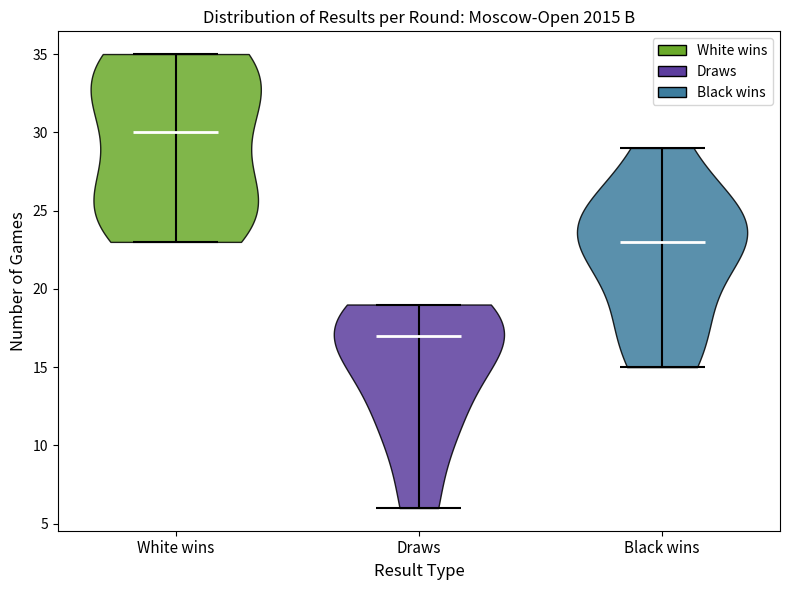

What is the highest point the violin for Black wins reaches on the y-axis? The values are not printed on the chart, so give them approximately, as read against the axis.

29